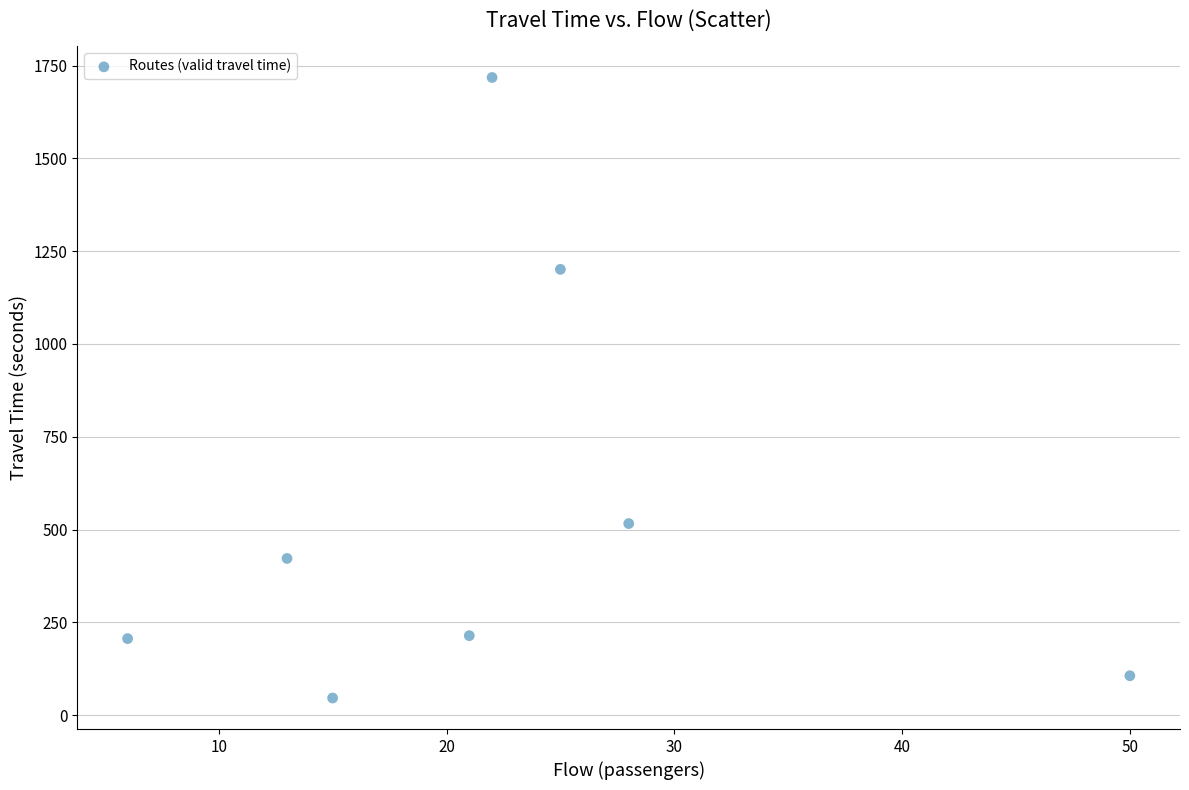

What Y value in the scatter plot is closest to 882?

1201